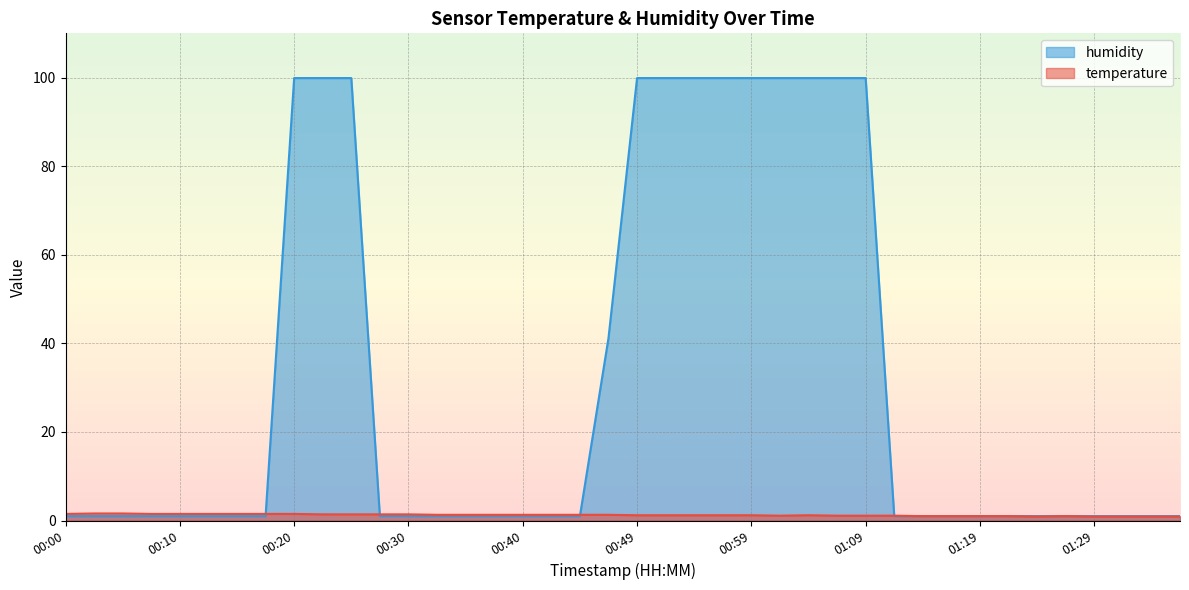

Rank the series at 00:32 from highest to lowest value.

temperature, humidity